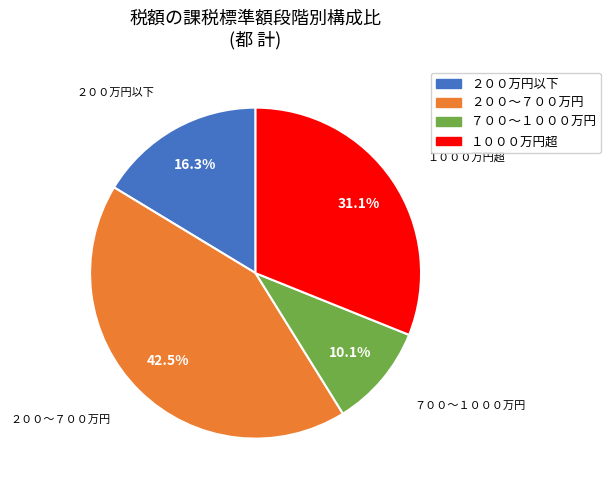

Is there a majority slice in this chart?

No